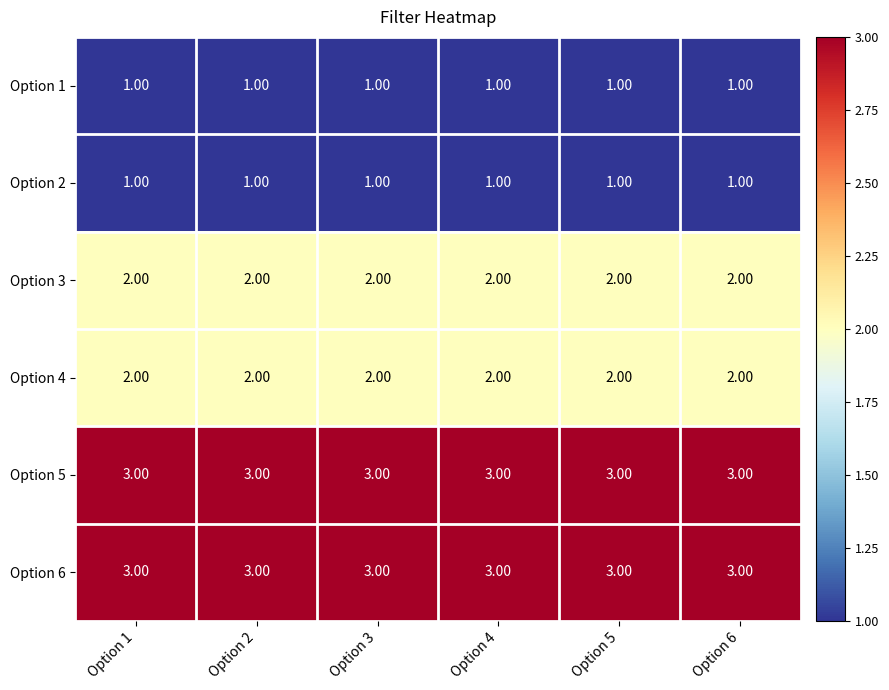

What is the total value across all series at Option 1?

12